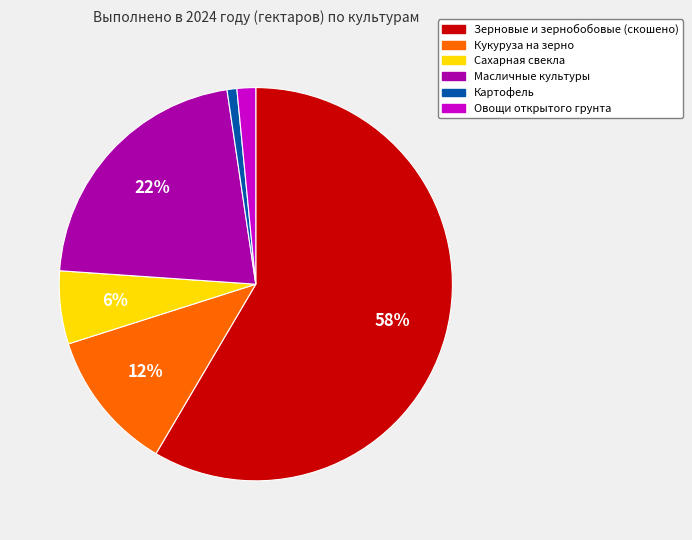

To the nearest percent, what percentage of the pie is Овощи открытого грунта?

2%